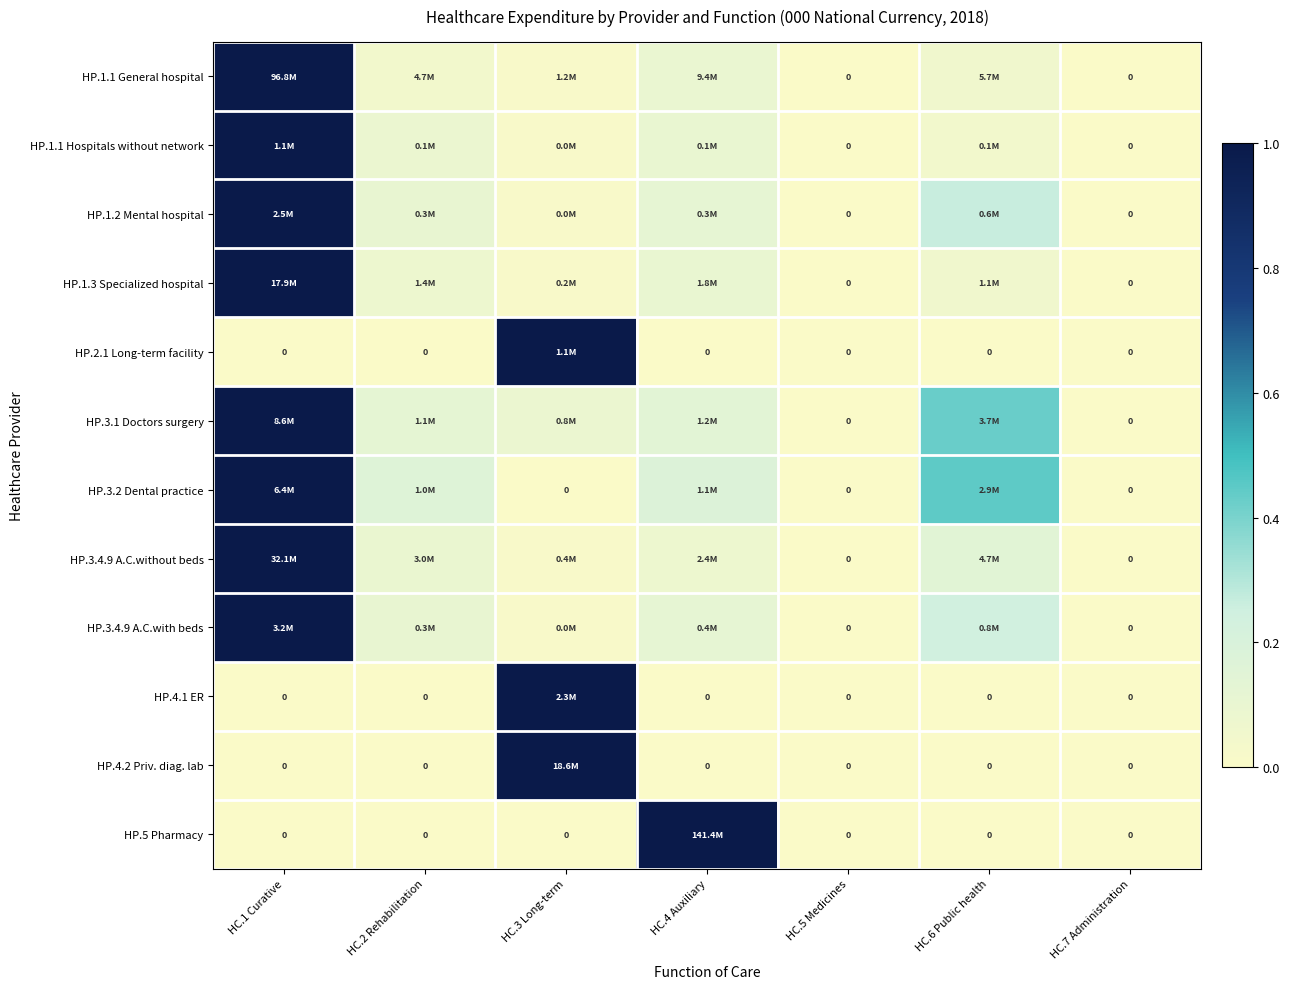

What is the difference between the maximum and minimum values in the HP.1.1 Hospitals without network series?

1.0